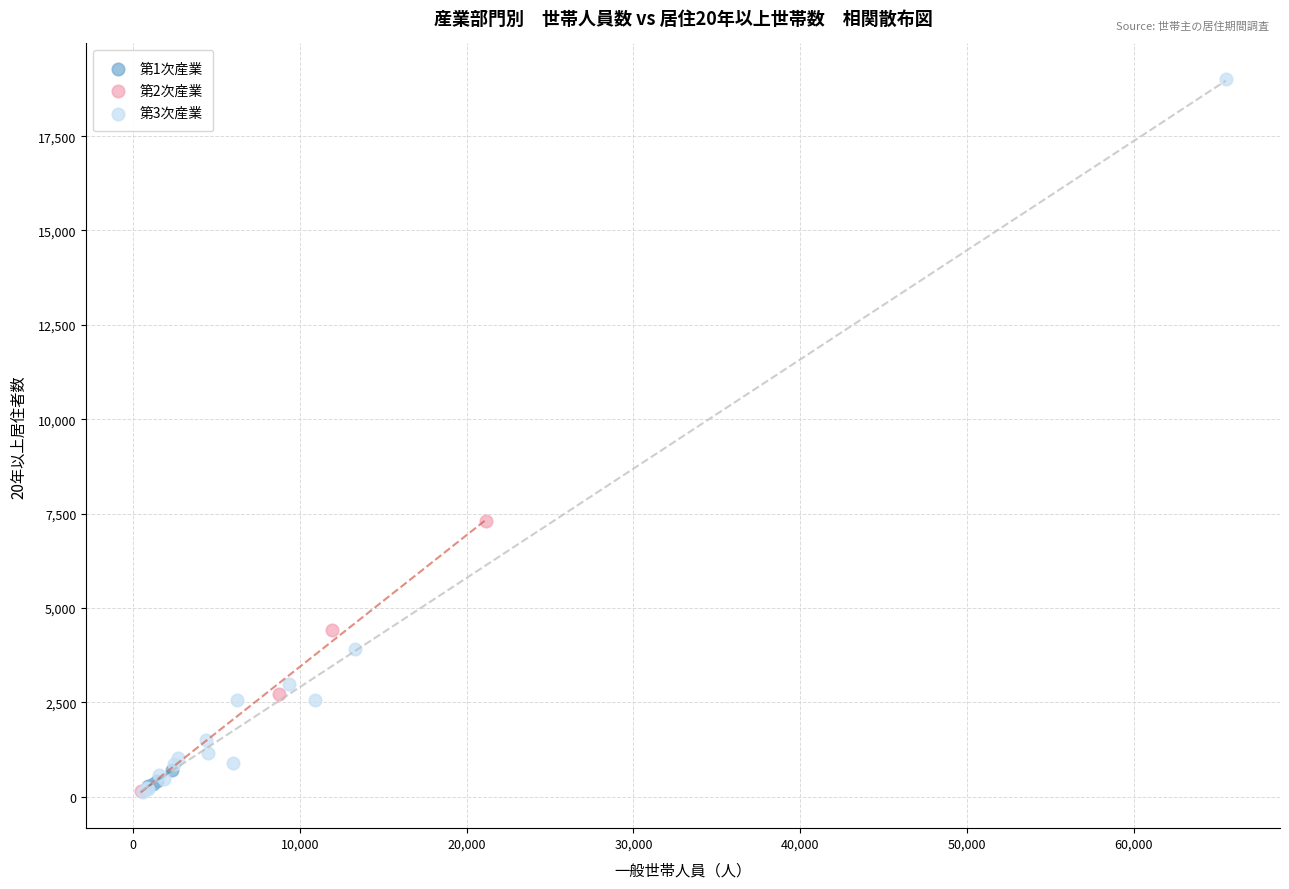

Which series has the largest Y range (max minus min)?

第3次産業